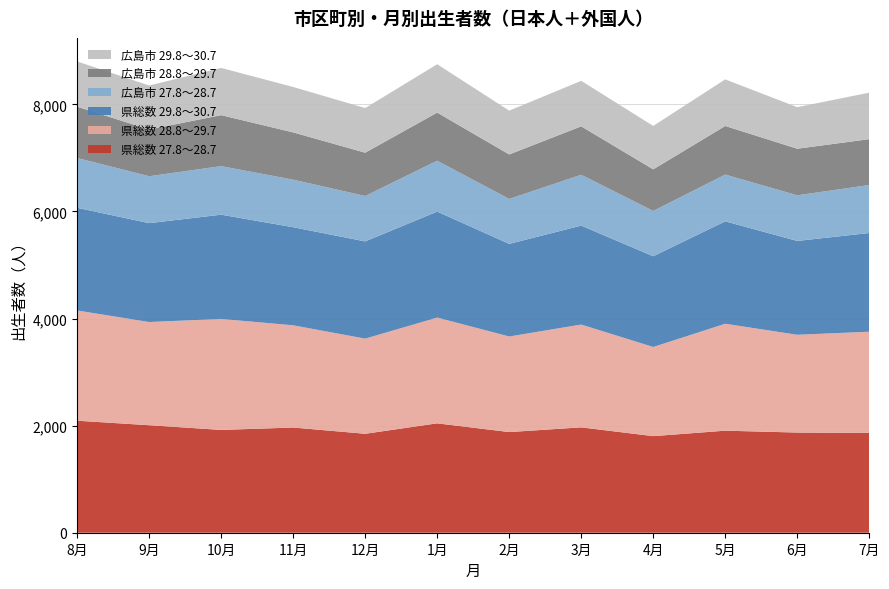

Reading left to right, list all the values displayed in this chart.

県総数 27.8～28.7: 8月=2092	9月=2008	10月=1920	11月=1965	12月=1848	1月=2043	2月=1880	3月=1968	4月=1804	5月=1906	6月=1871	7月=1864
県総数 28.8～29.7: 8月=2059	9月=1927	10月=2073	11月=1909	12月=1777	1月=1975	2月=1785	3月=1920	4月=1665	5月=1997	6月=1826	7月=1890
県総数 29.8～30.7: 8月=1918	9月=1847	10月=1947	11月=1832	12月=1816	1月=1980	2月=1730	3月=1848	4月=1695	5月=1913	6月=1753	7月=1844
広島市 27.8～28.7: 8月=930	9月=876	10月=907	11月=888	12月=848	1月=950	2月=839	3月=950	4月=846	5月=873	6月=852	7月=896
広島市 28.8～29.7: 8月=958	9月=873	10月=952	11月=883	12月=809	1月=899	2月=831	3月=904	4月=777	5月=908	6月=870	7月=857
広島市 29.8～30.7: 8月=845	9月=822	10月=882	11月=848	12月=833	1月=903	2月=818	3月=850	4月=811	5月=870	6月=776	7月=868